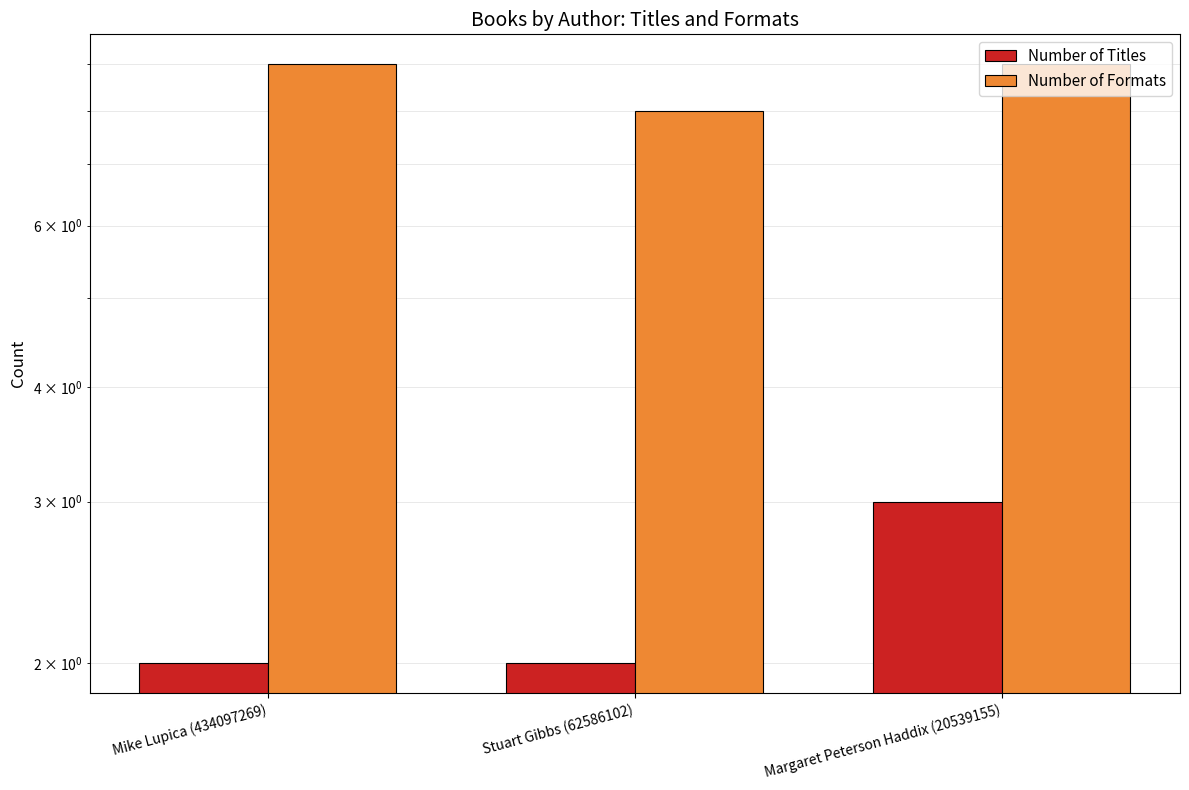

Reading left to right, list all the values displayed in this chart.

Number of Titles: Mike Lupica (434097269)=2	Stuart Gibbs (62586102)=2	Margaret Peterson Haddix (20539155)=3
Number of Formats: Mike Lupica (434097269)=9	Stuart Gibbs (62586102)=8	Margaret Peterson Haddix (20539155)=9